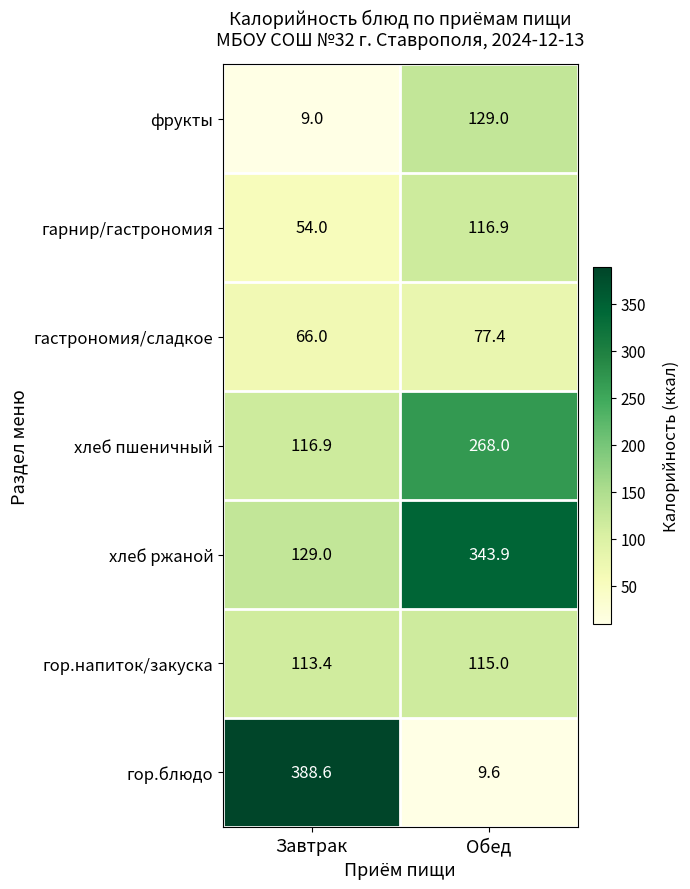

What is the difference between the highest and lowest values at Обед?

334.3